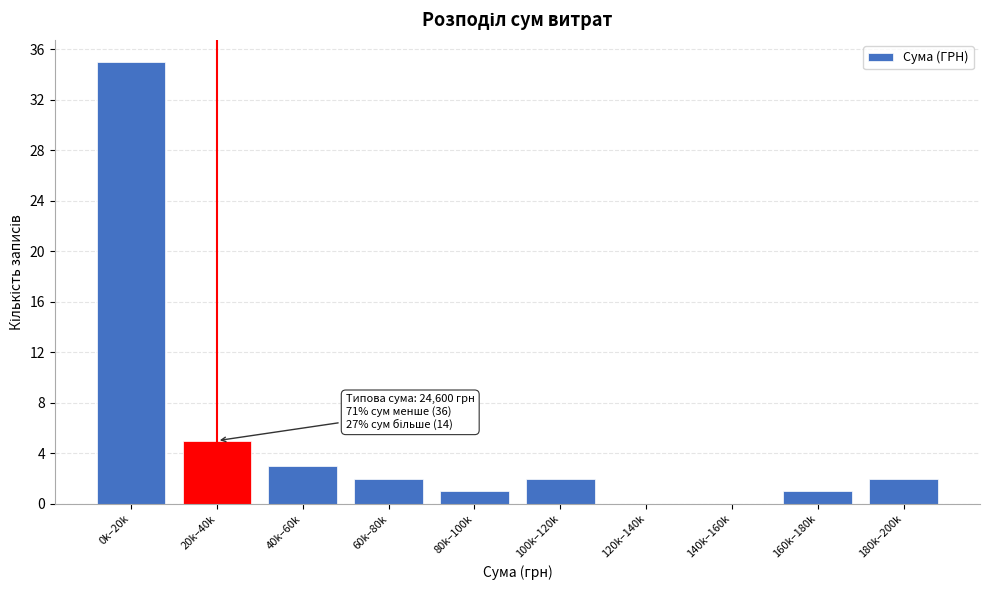

Reading left to right, list all the values displayed in this chart.

0k–20k=35	20k–40k=5	40k–60k=3	60k–80k=2	80k–100k=1	100k–120k=2	120k–140k=0	140k–160k=0	160k–180k=1	180k–200k=2